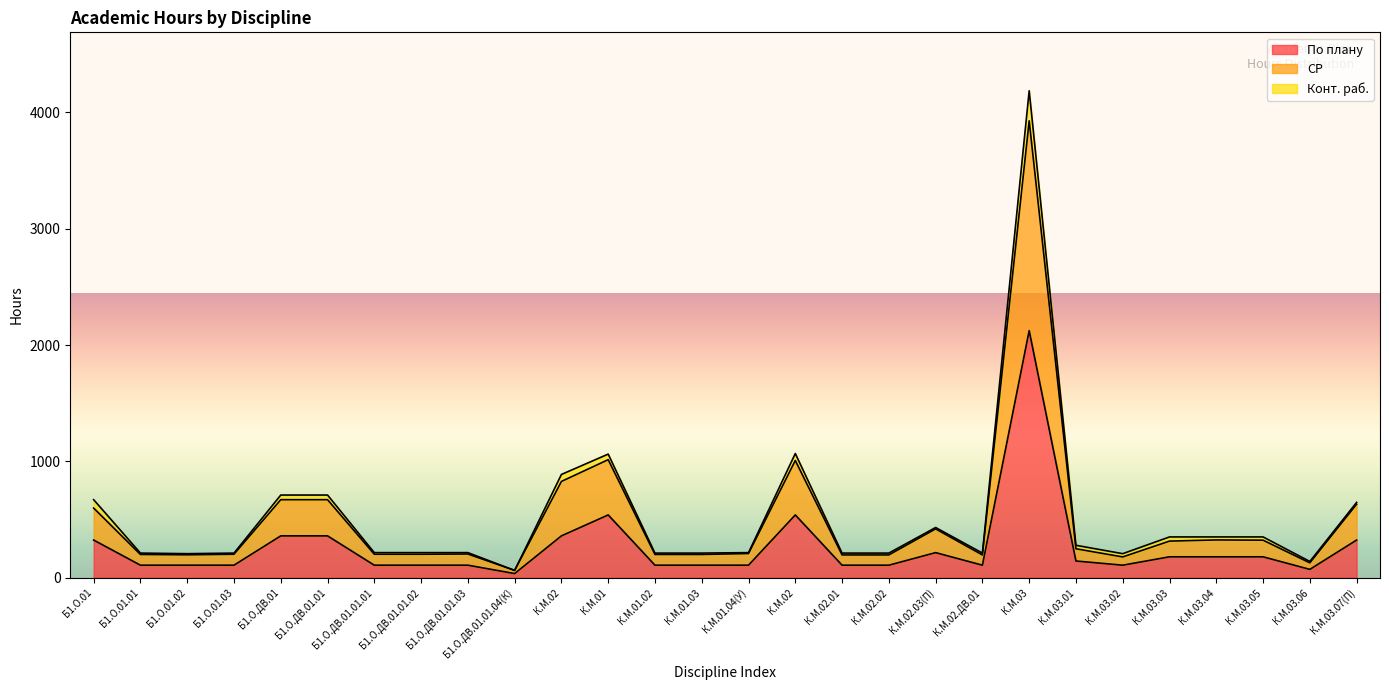

At which category is the sum across all series the highest?

К.М.03